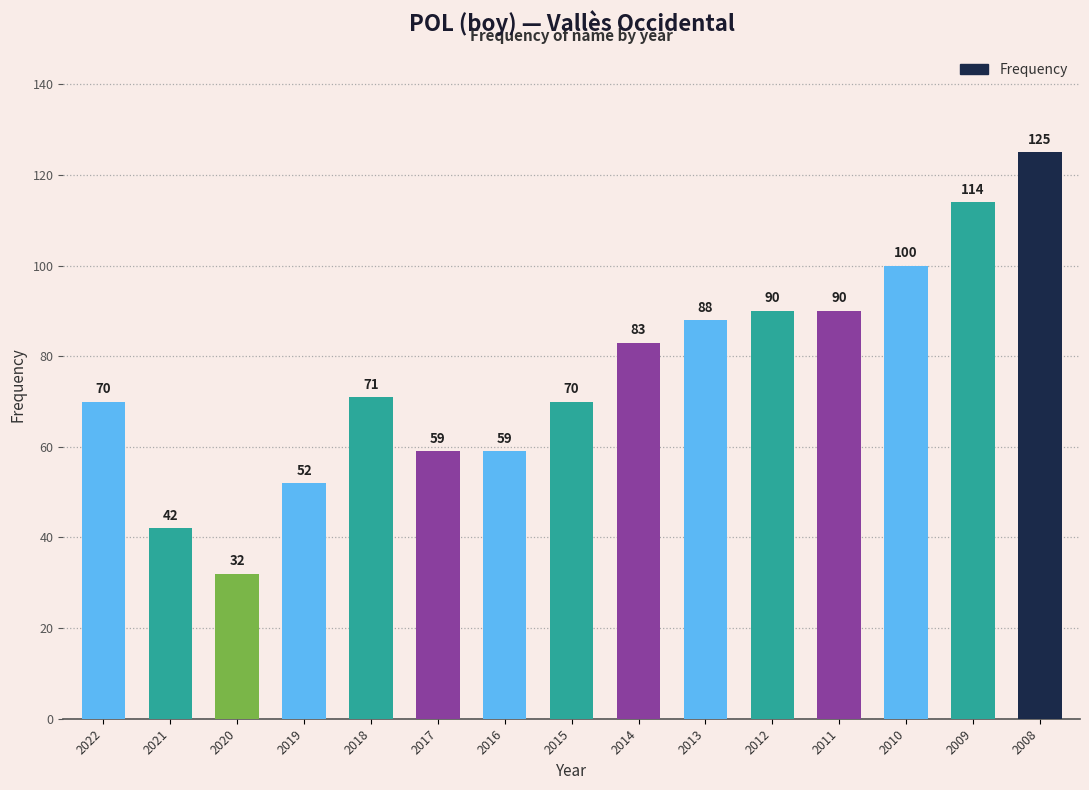

Which label corresponds to the largest value in the chart?

2008